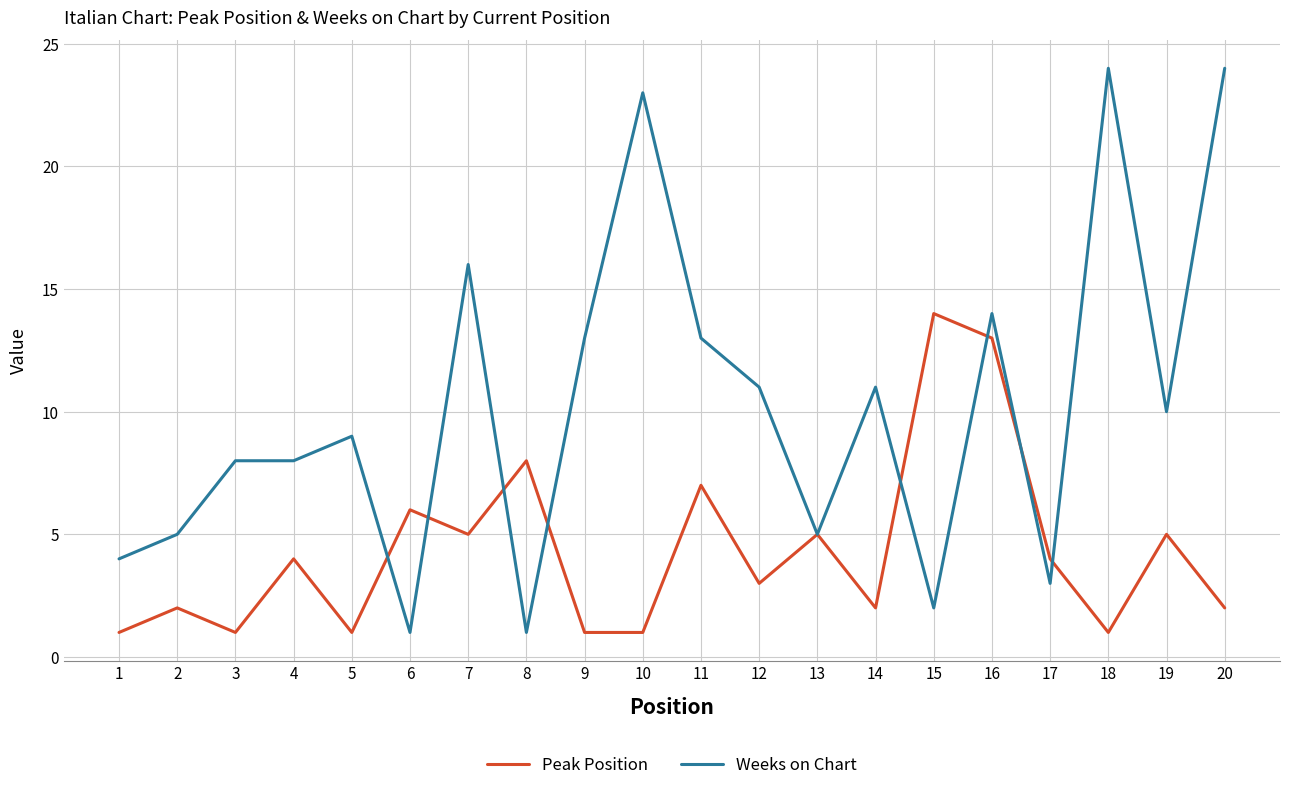

Reading left to right, transcribe all the data shown in this chart.

Peak Position: 1	2	1	4	1	6	5	8	1	1	7	3	5	2	14	13	4	1	5	2
Weeks on Chart: 4	5	8	8	9	1	16	1	13	23	13	11	5	11	2	14	3	24	10	24